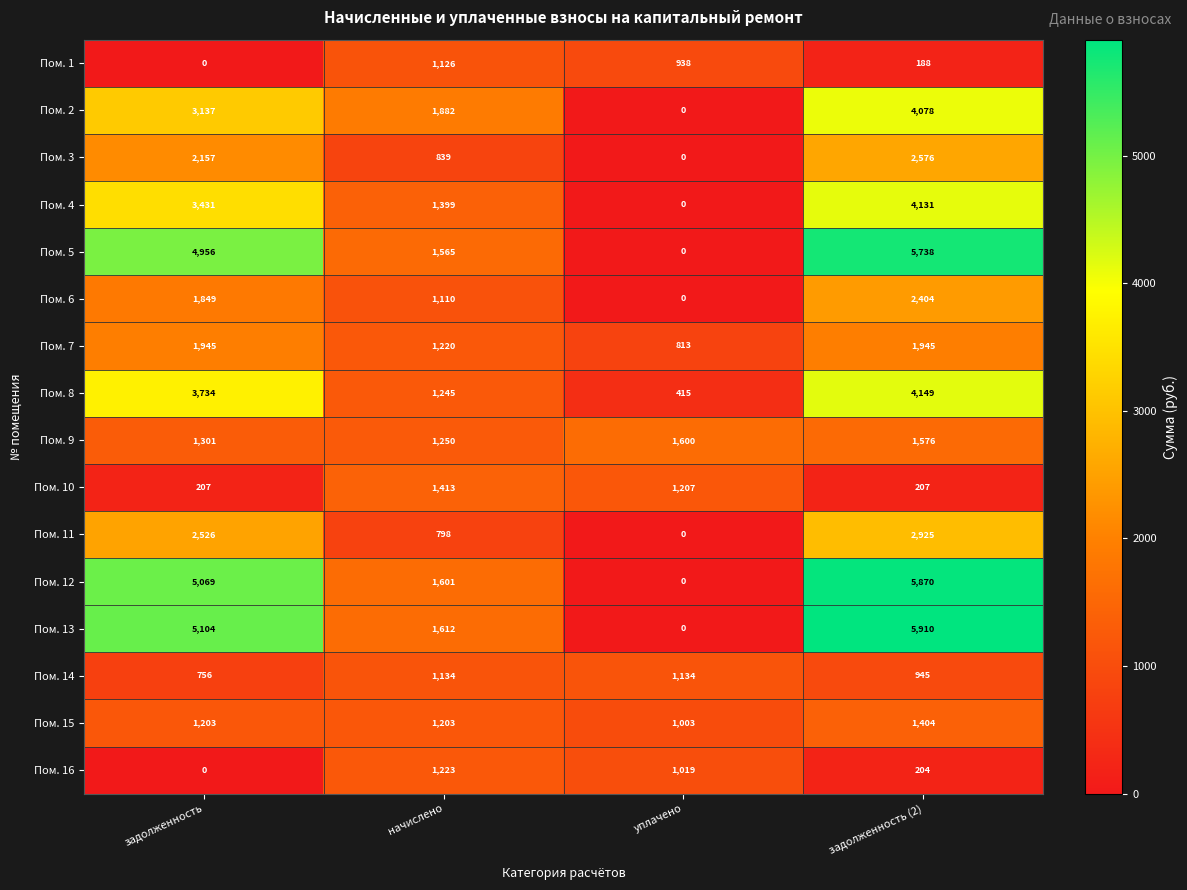

At which category is the sum across all series the highest?

задолженность (2)